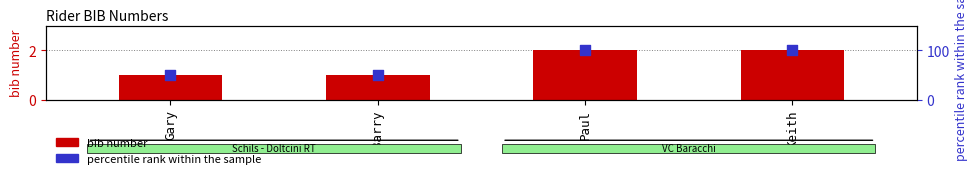

Which series has the largest total across all categories?

percentile rank within the sample